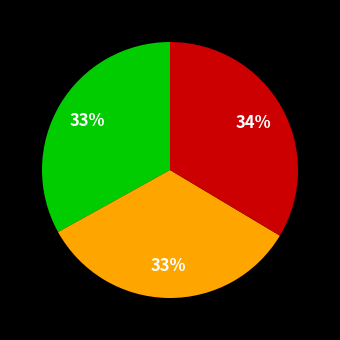

Count the number of slices in the pie.

3